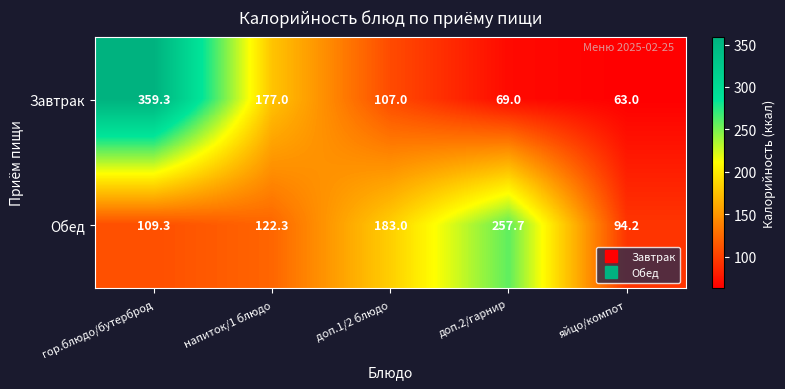

List the series in order of their overall mean, highest first.

Завтрак, Обед